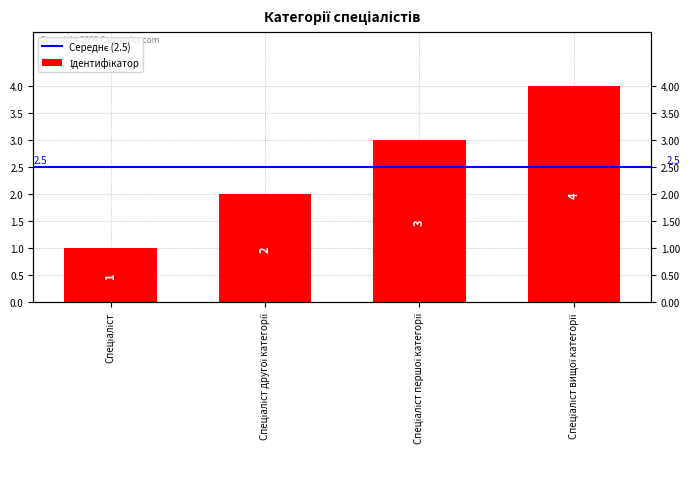

Does the chart contain any negative values?

No